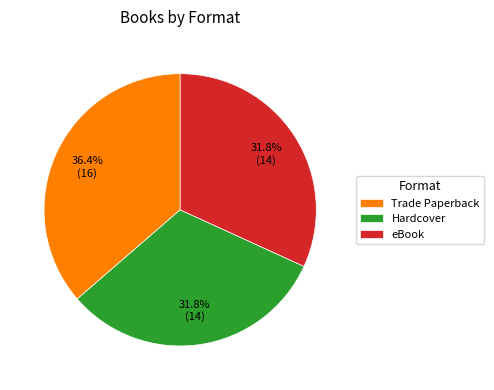

Between eBook and Trade Paperback, which is larger?

Trade Paperback